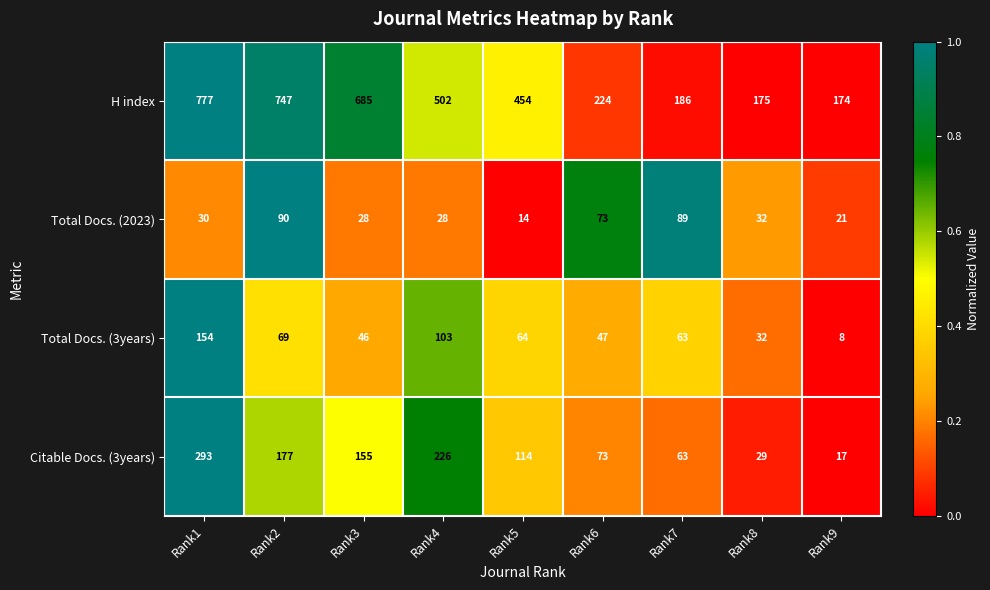

How many values in the Total Docs. (2023) series are below 30?

4